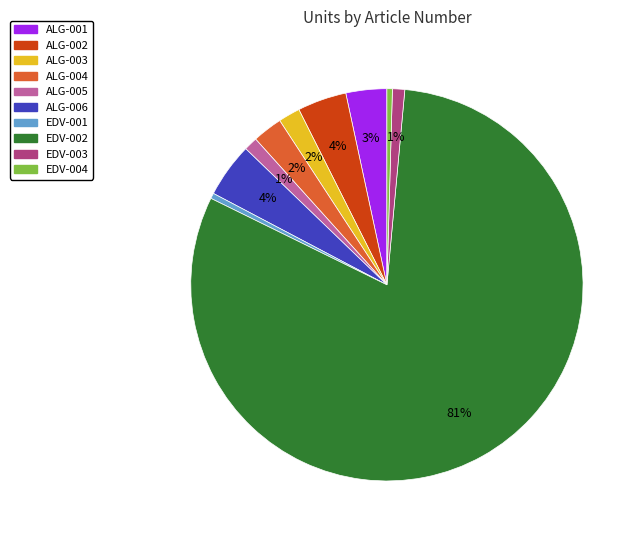

To the nearest percent, what is the difference between the ALG-006 and ALG-001 slice percentages?

1%